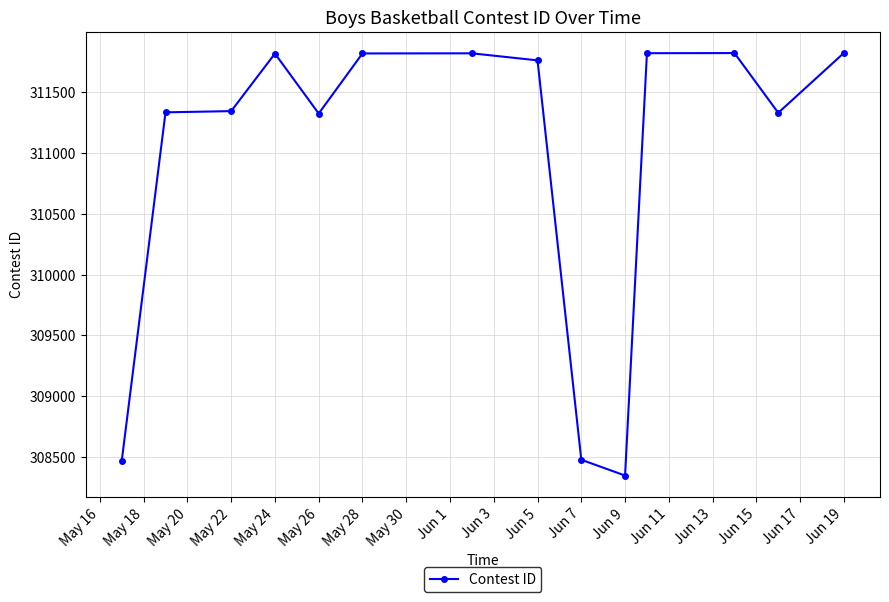

True or false: there are more than 2 points higher than both neighbors.

True